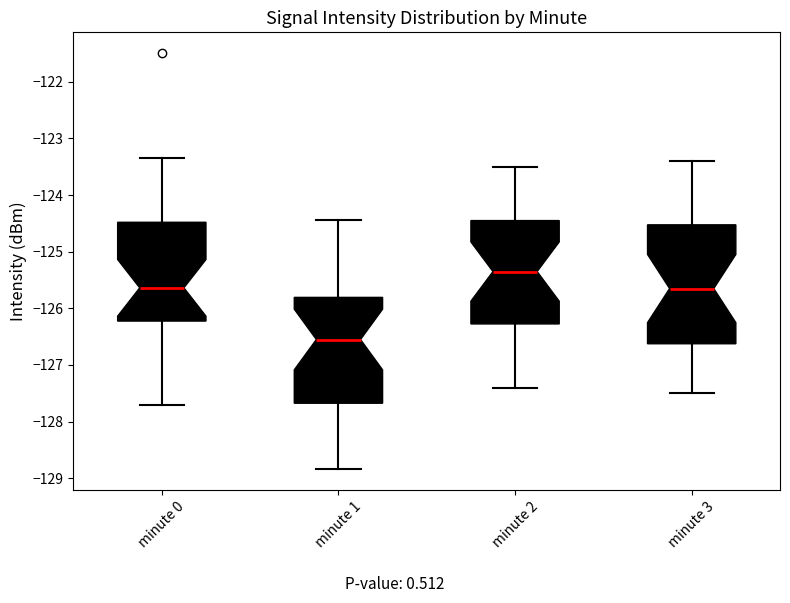

Reading left to right, transcribe this box plot: for each box, give where its median line is, the range the box spans, and where its two whiskers end, as read against the y-axis. The values are not printed on the chart, so give them approximately, as read against the axis.

minute 0: median -125.6, box -126.2 to -124.5, whiskers -127.7 to -123.3
minute 1: median -126.5, box -127.7 to -125.8, whiskers -128.8 to -124.4
minute 2: median -125.3, box -126.3 to -124.4, whiskers -127.4 to -123.5
minute 3: median -125.6, box -126.6 to -124.5, whiskers -127.5 to -123.4